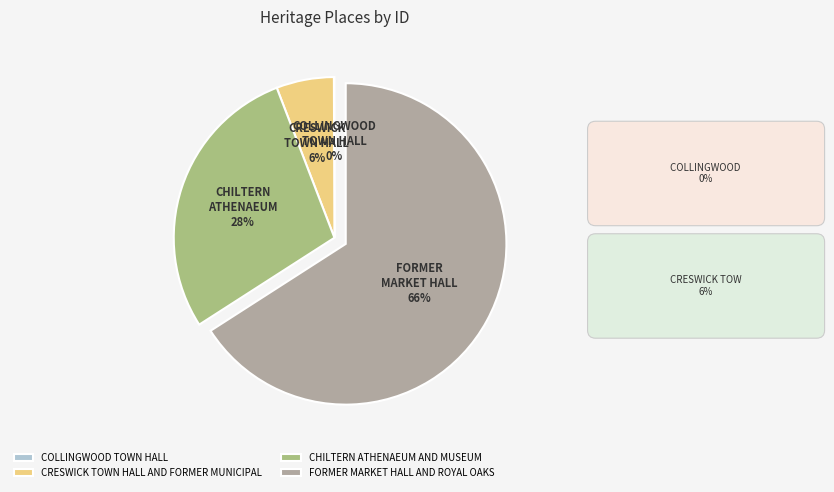

True or false: FORMER MARKET HALL AND ROYAL OAKS accounts for 66% of the total.

True